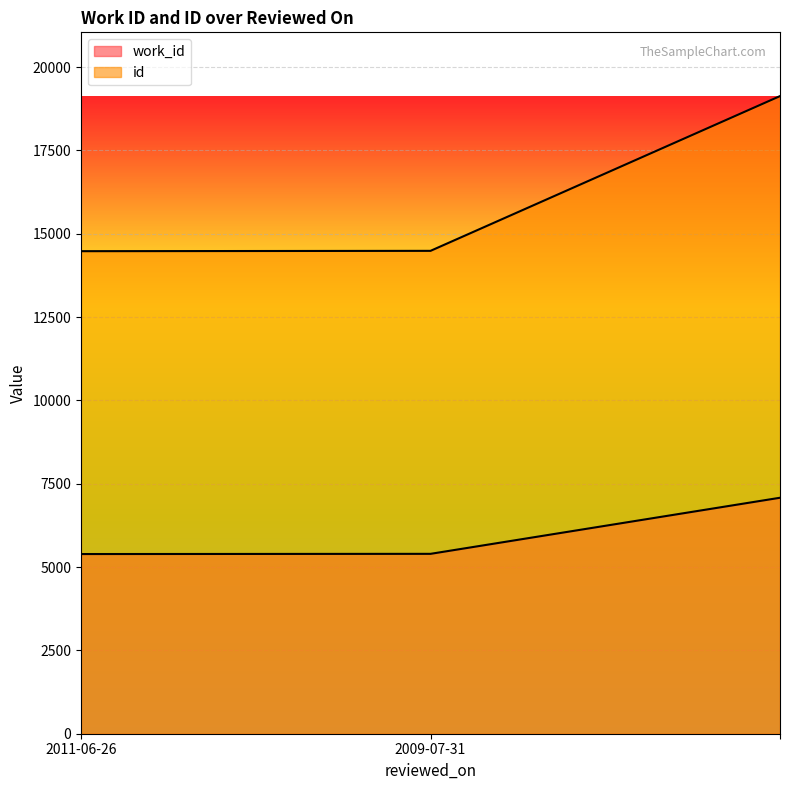

Which series has the largest range (max minus min)?

id